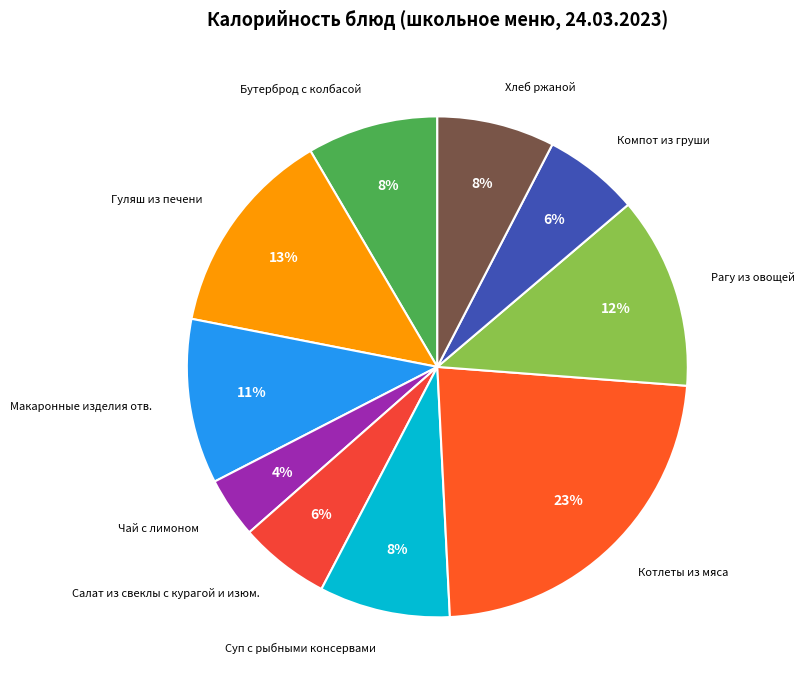

To the nearest percent, what is the average slice percentage?

10%